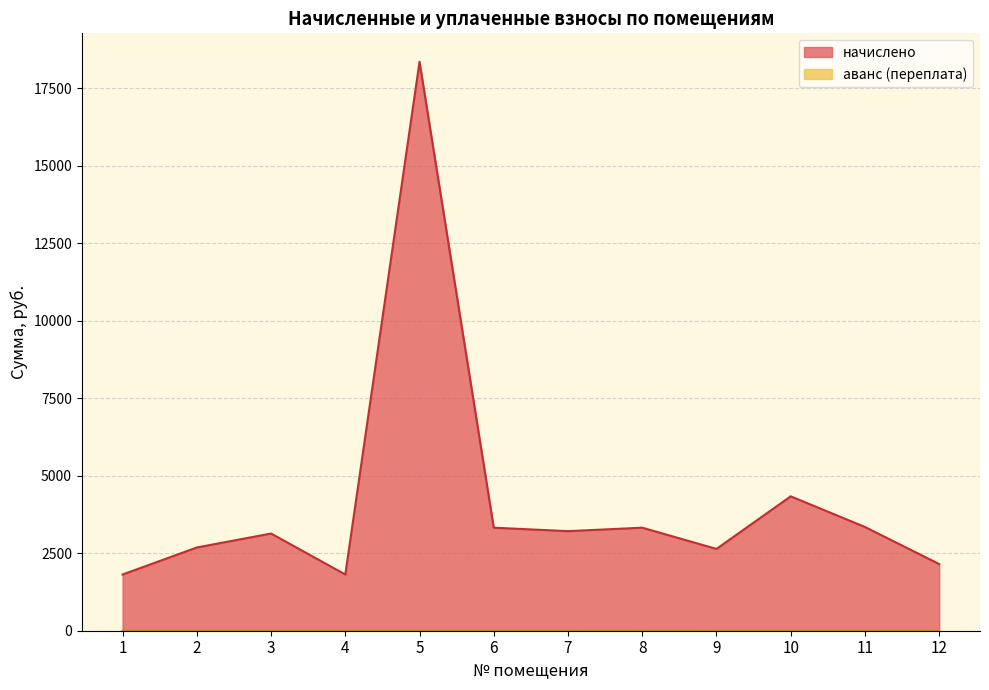

Which series changed the most between 2 and 10?

начислено